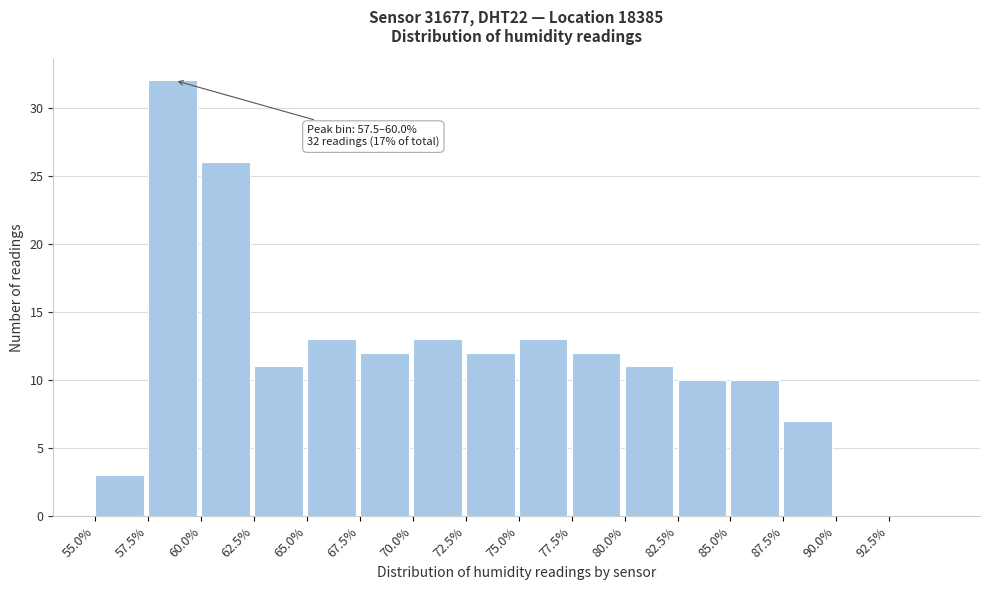

Which range on the x-axis has the tallest bar?

57.5 to 60.0